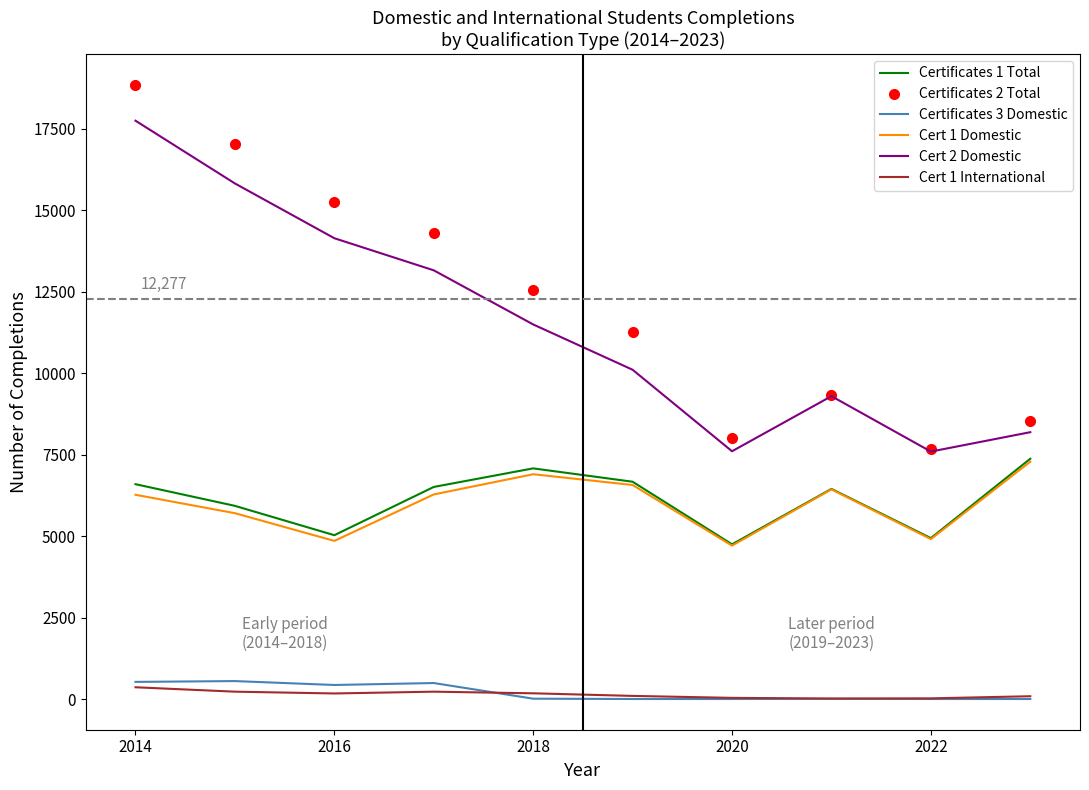

Which series has the widest spread of values?

Certificates 2 Total